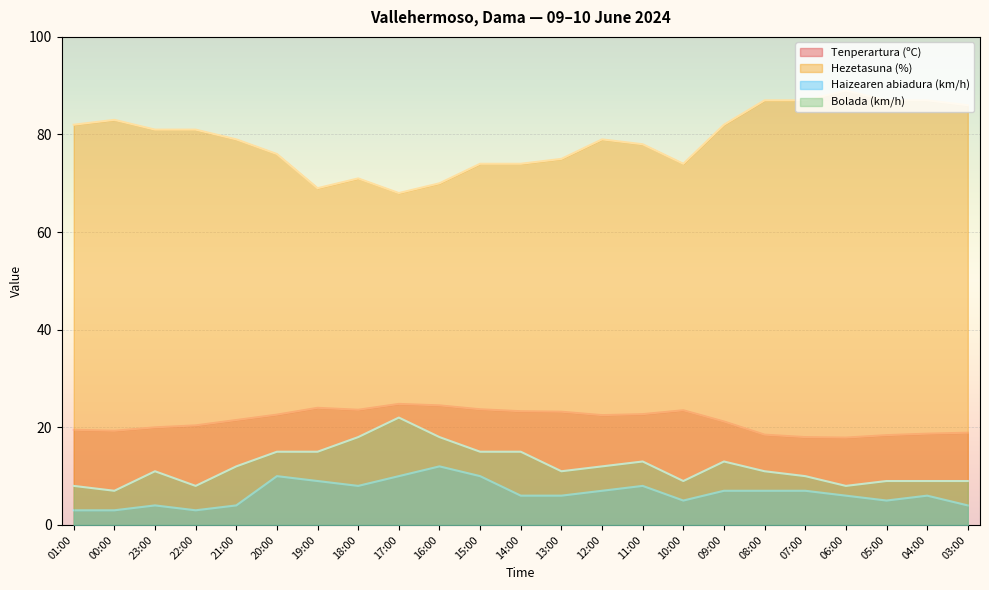

At which category does Hezetasuna (%) reach its first local peak?

00:00